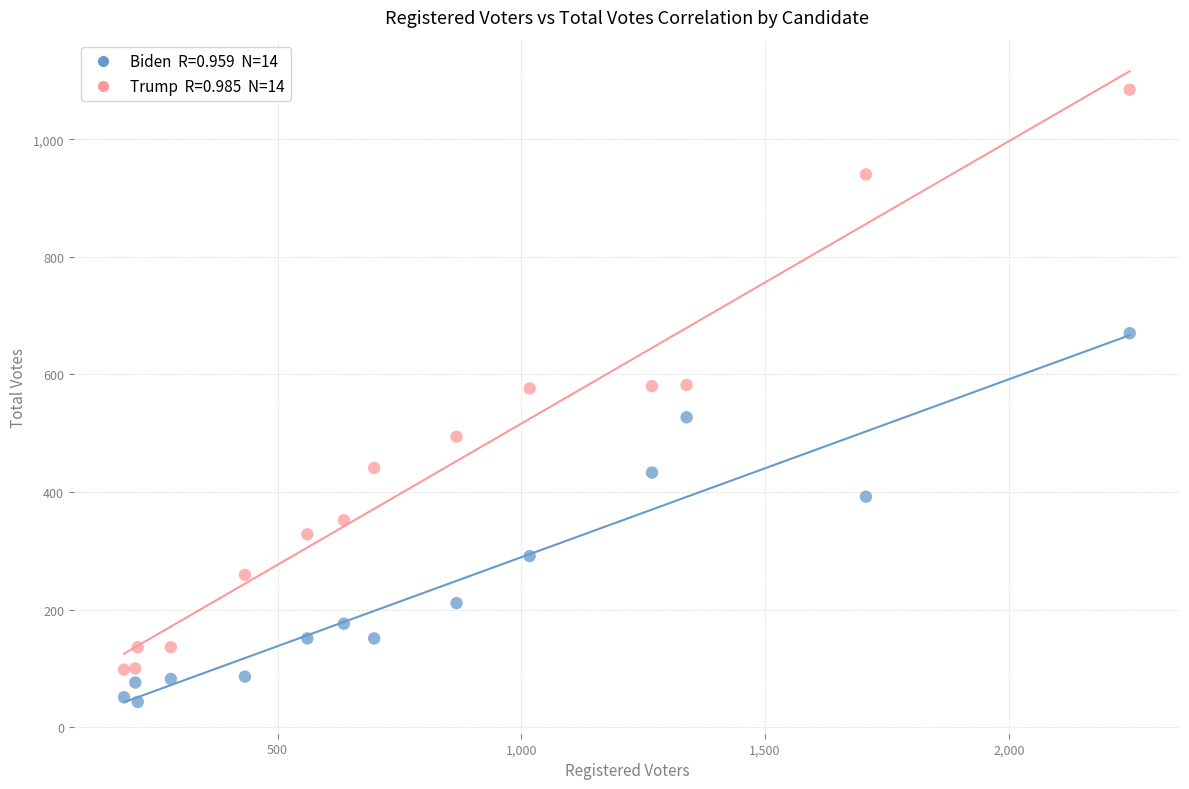

Across all data points, what is the range of Y values (max minus min)?

1041